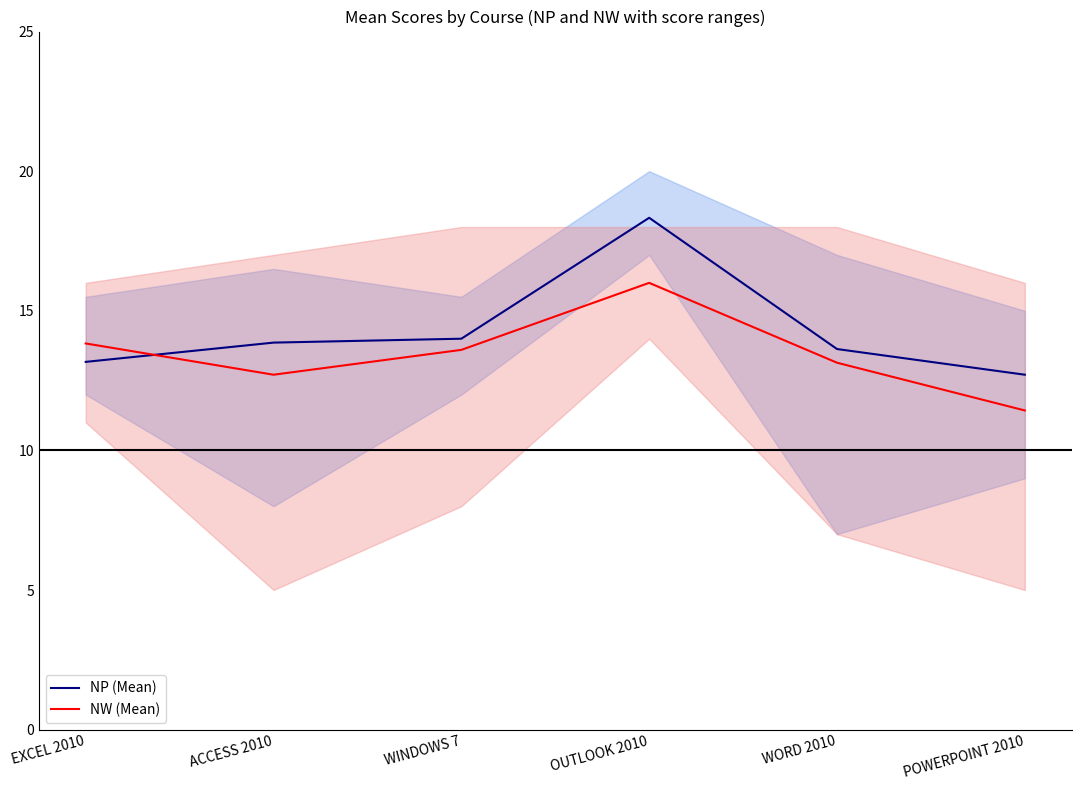

At which label does NW (Mean) reach its minimum?

POWERPOINT 2010